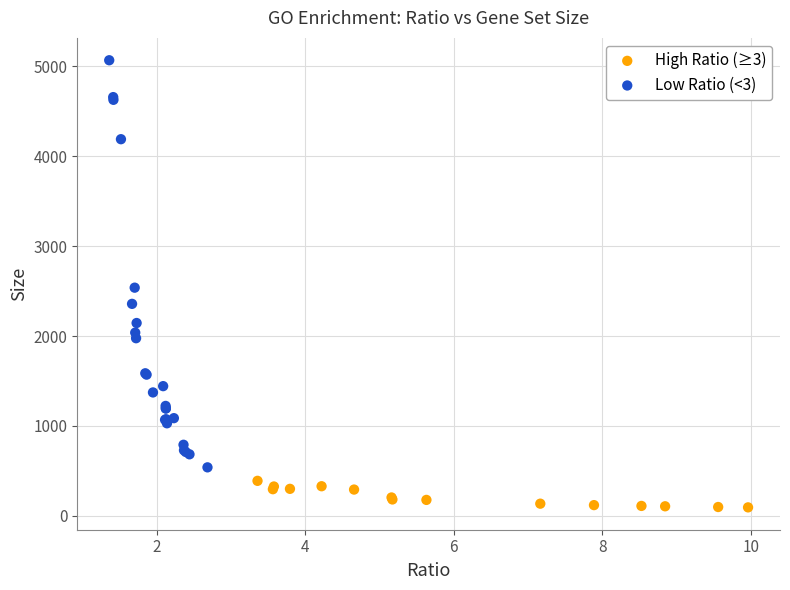

Which series has the widest spread of Y values?

Low Ratio (<3)